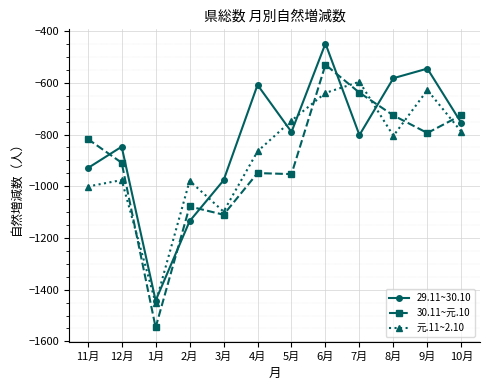

List the series in order of their peak value, highest first.

29.11~30.10, 30.11~元.10, 元.11~2.10